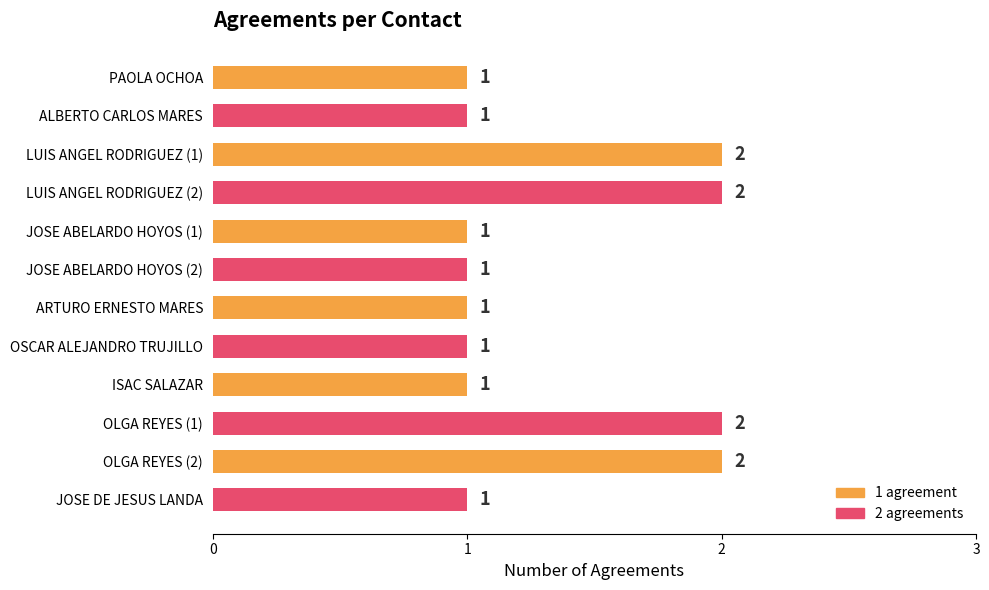

What is the value of the 12th bar from the top?

1